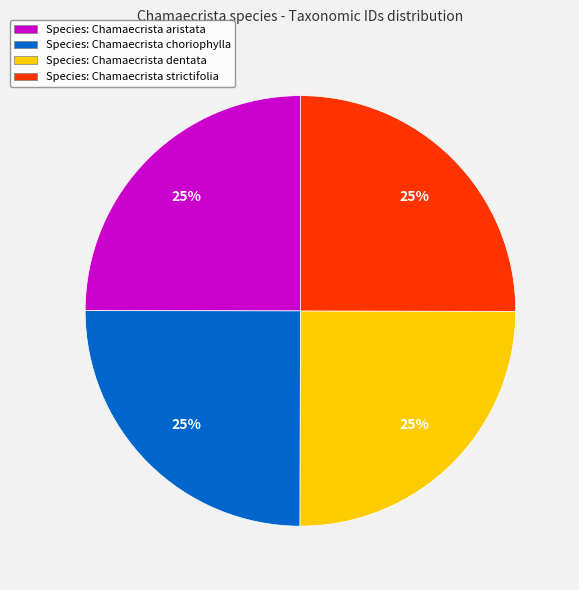

How many slices are in this pie chart?

4